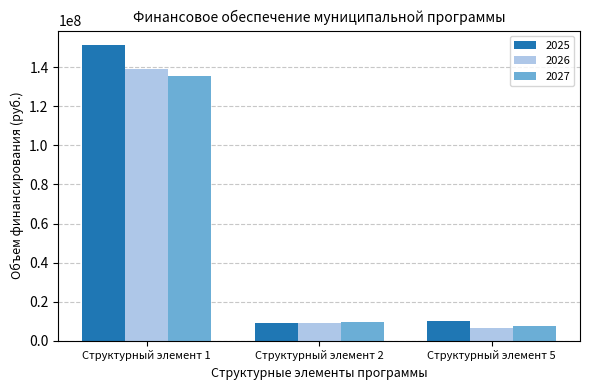

What is the total value across all series at Структурный элемент 5?

24239690.9